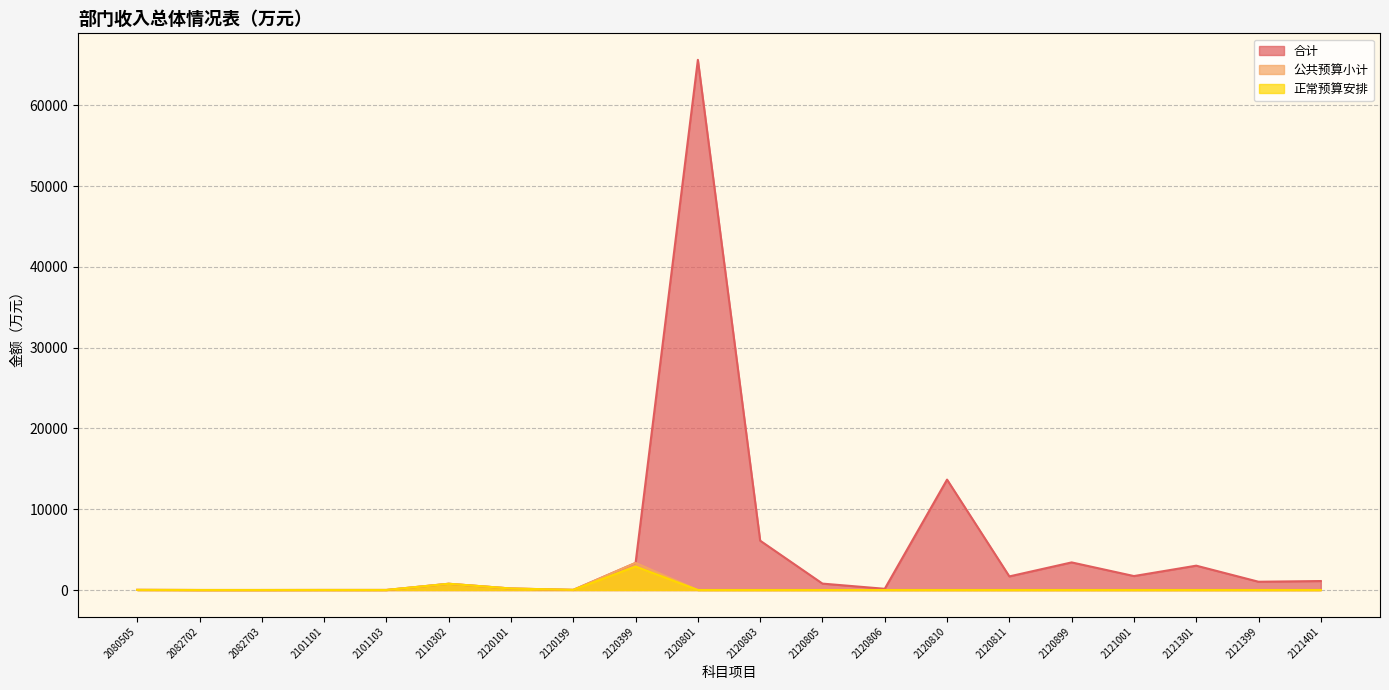

What is the maximum value for 正常预算安排?

2914.9